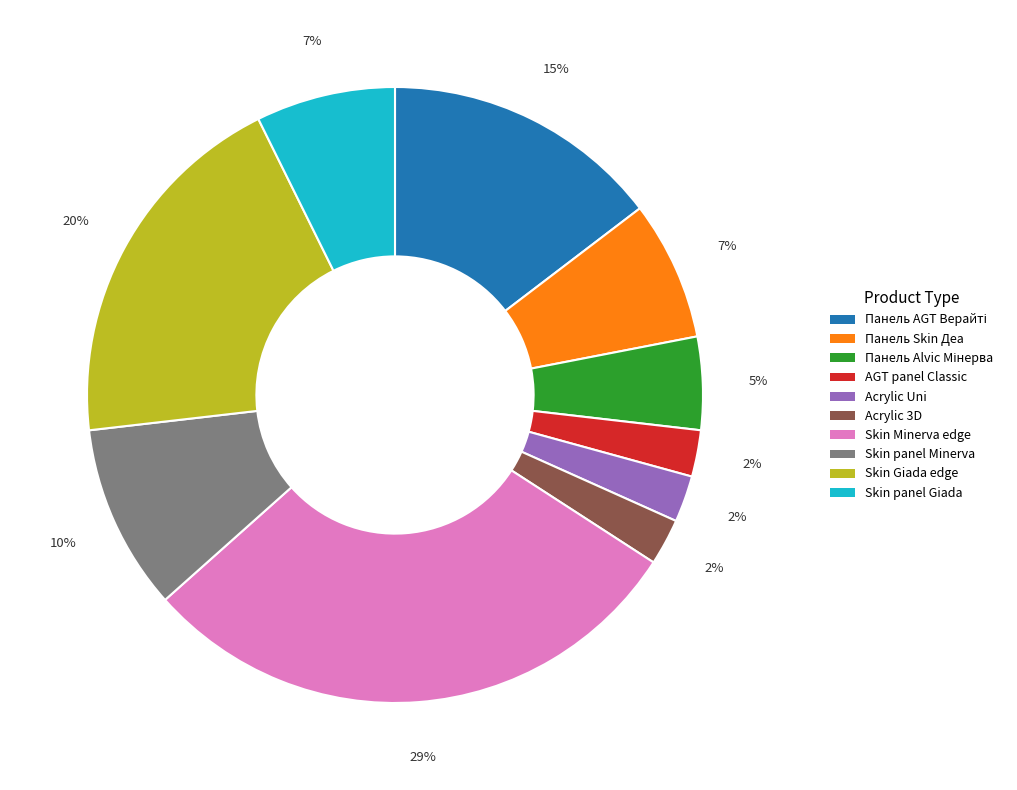

To the nearest percent, what is the difference between the largest and smallest slice percentages?

27%